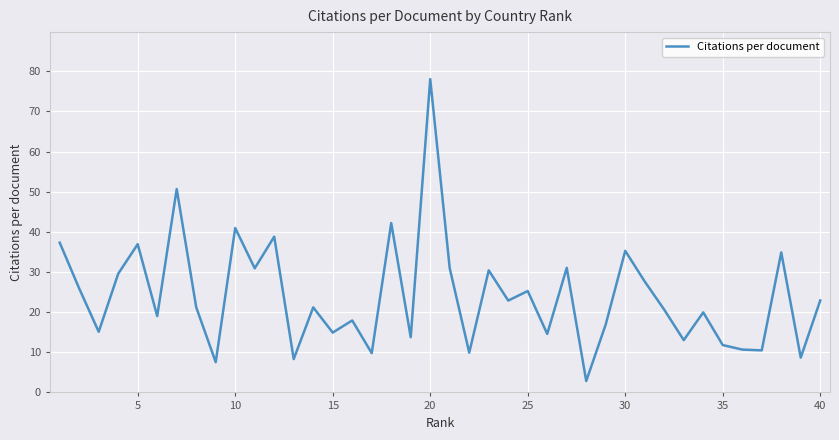

What is the greatest value displayed?

78.1